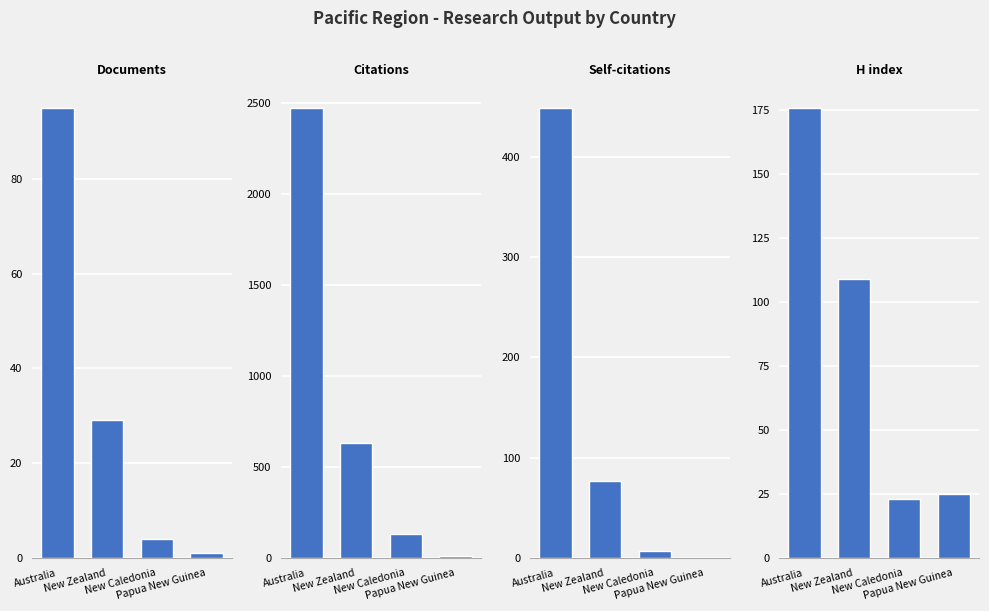

Which series has the largest total across all categories?

Citations